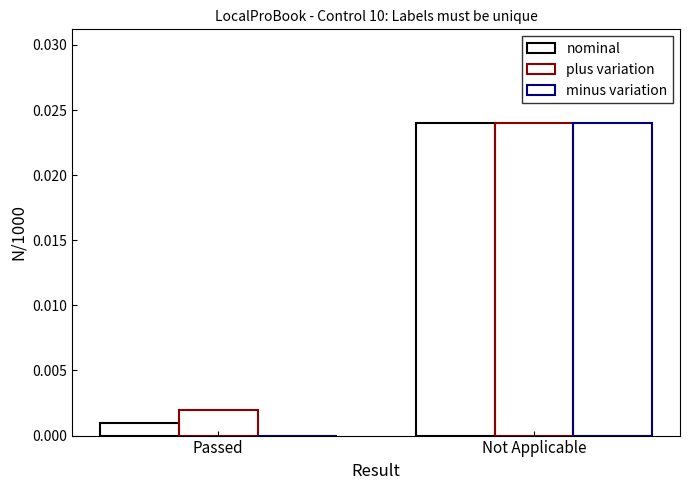

Count the number of data series in this chart.

3